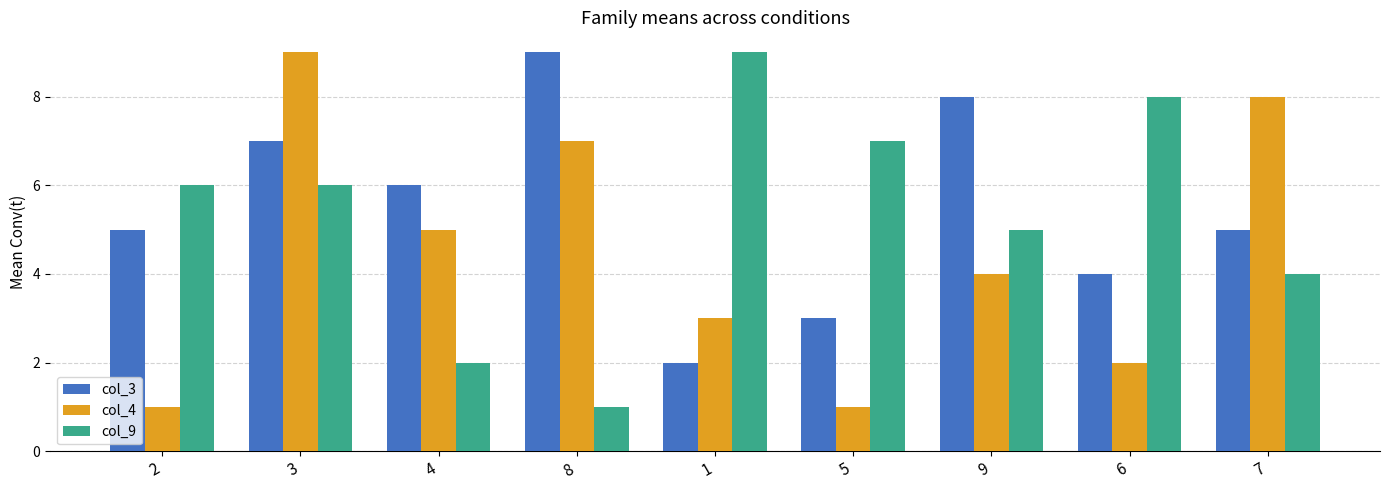

Reading left to right, extract all data points from this chart.

col_3: 5	7	6	9	2	3	8	4	5
col_4: 1	9	5	7	3	1	4	2	8
col_9: 6	6	2	1	9	7	5	8	4